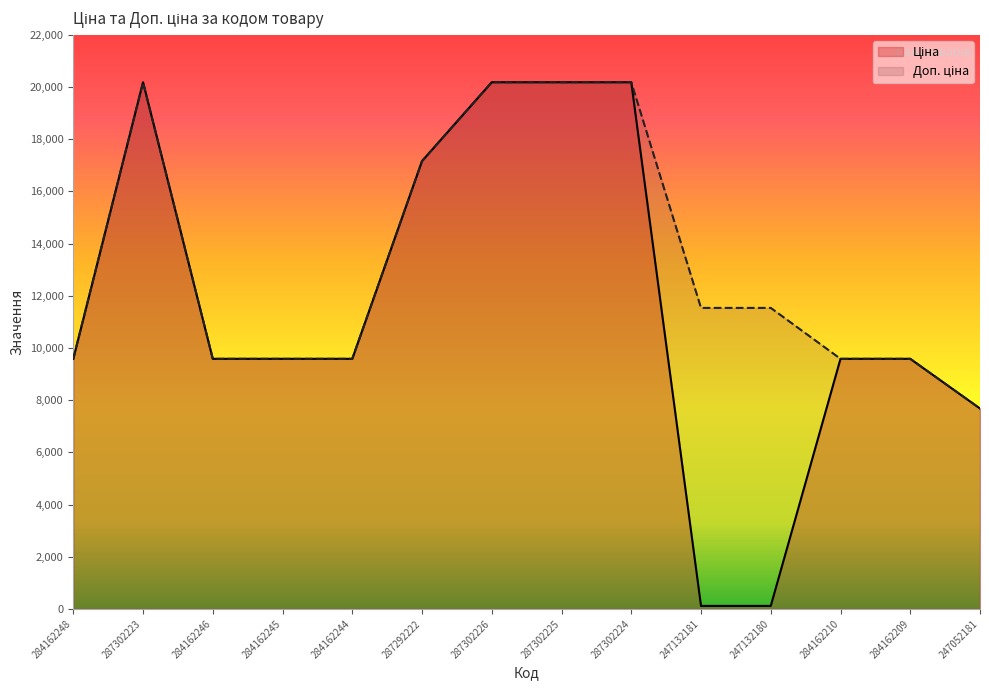

How many lines are shown in the chart?

2